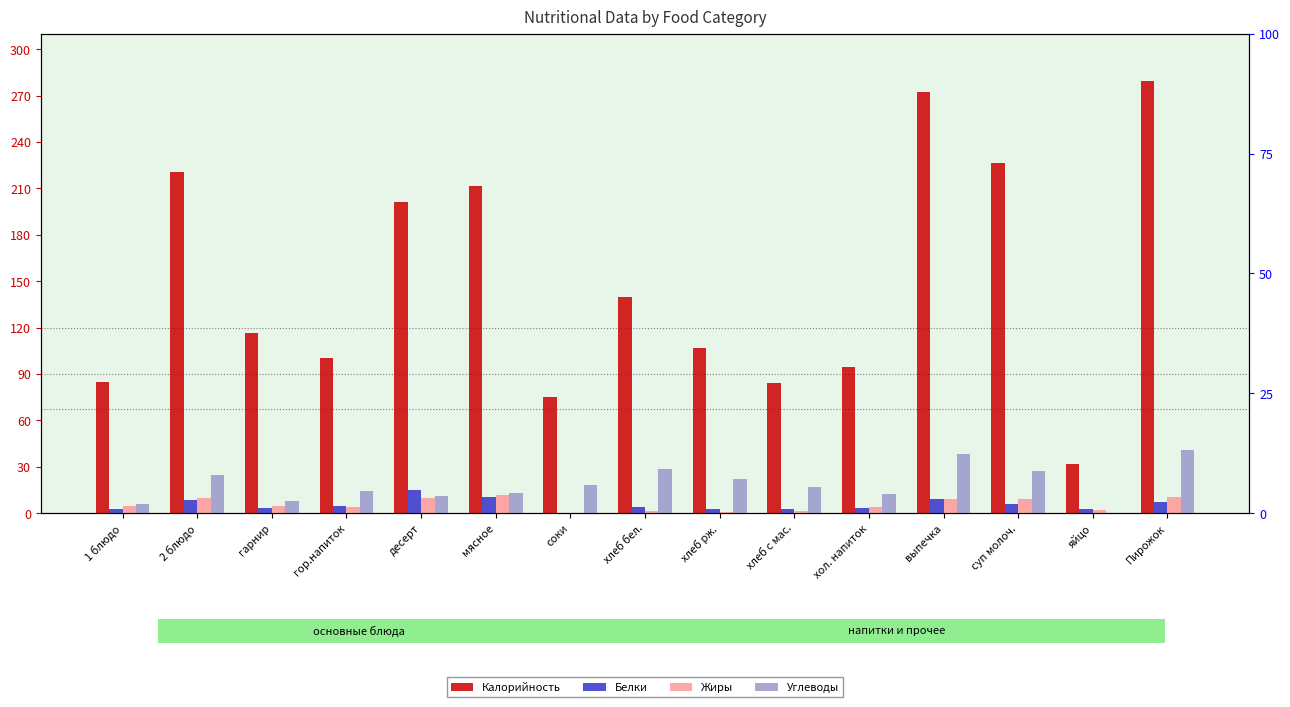

Reading left to right, extract all data points from this chart.

Калорийность: 1 блюдо=85.0	2 блюдо=220.9	гарнир=116.4	гор.напиток=100.5	десерт=201.3	мясное=211.5	соки=75.0	хлеб бел.=140.0	хлеб рж.=106.7	хлеб с мас.=84.0	хол. напиток=94.5	выпечка=272.4	суп молоч.=226.2	яйцо=31.5	Пирожок=279.2
Белки: 1 блюдо=2.6	2 блюдо=8.4	гарнир=3.1	гор.напиток=4.5	десерт=15.2	мясное=10.8	соки=0.2	хлеб бел.=4.1	хлеб рж.=2.6	хлеб с мас.=2.7	хол. напиток=3.2	выпечка=9.4	суп молоч.=6.1	яйцо=2.5	Пирожок=7.2
Жиры: 1 блюдо=4.3	2 блюдо=10.0	гарнир=4.4	гор.напиток=4.0	десерт=10.0	мясное=11.7	соки=0.0	хлеб бел.=1.6	хлеб рж.=0.6	хлеб с мас.=1.1	хол. напиток=3.8	выпечка=9.4	суп молоч.=8.9	яйцо=2.3	Пирожок=10.2
Углеводы: 1 блюдо=6.1	2 блюдо=24.6	гарнир=7.5	гор.напиток=14.6	десерт=11.0	мясное=13.2	соки=18.2	хлеб бел.=28.8	хлеб рж.=22.2	хлеб с мас.=17.0	хол. напиток=12.6	выпечка=38.3	суп молоч.=27.1	яйцо=0.1	Пирожок=40.7